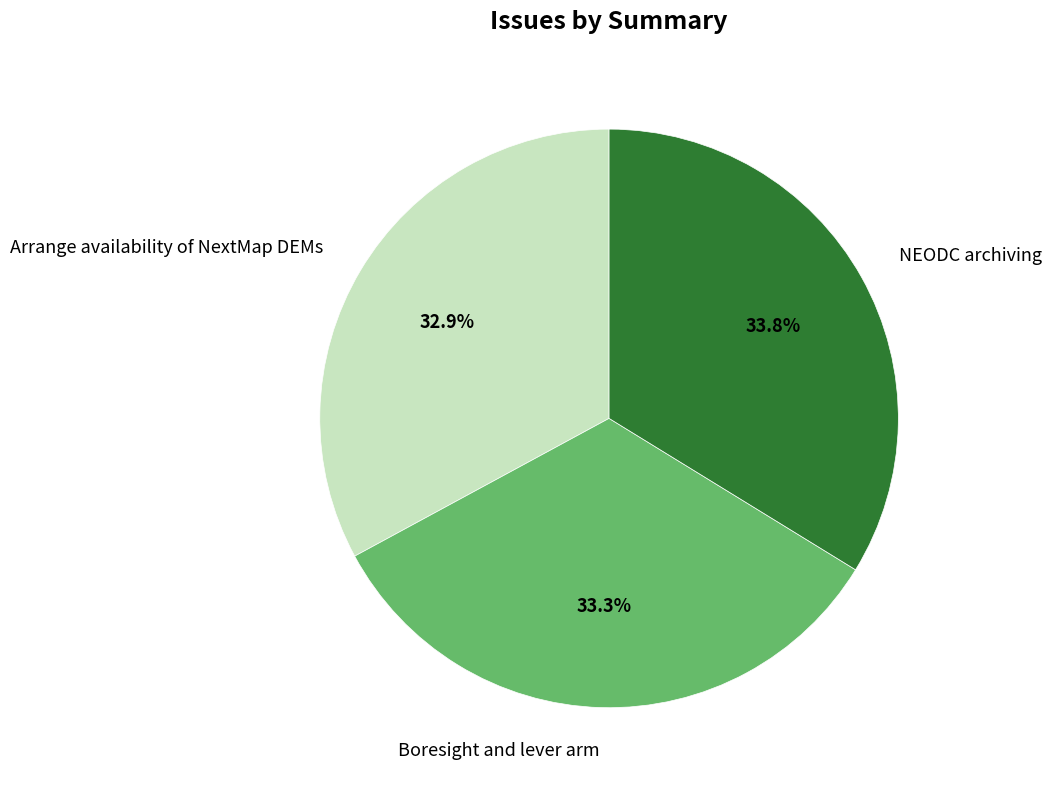

How many slices are in this pie chart?

3